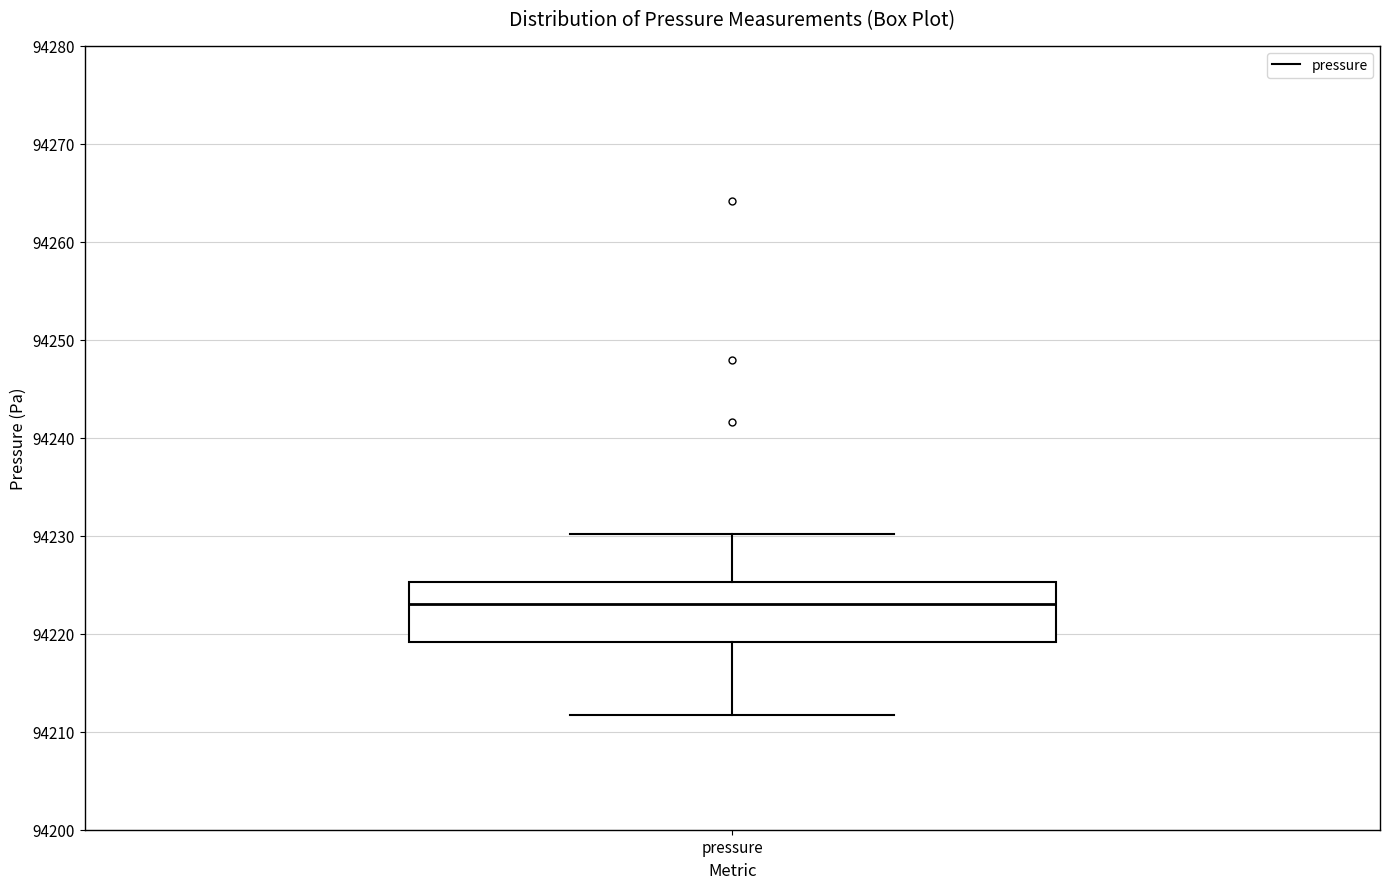

Where does the lower whisker of the box for pressure end on the y-axis? The values are not printed on the chart, so give them approximately, as read against the axis.

94212